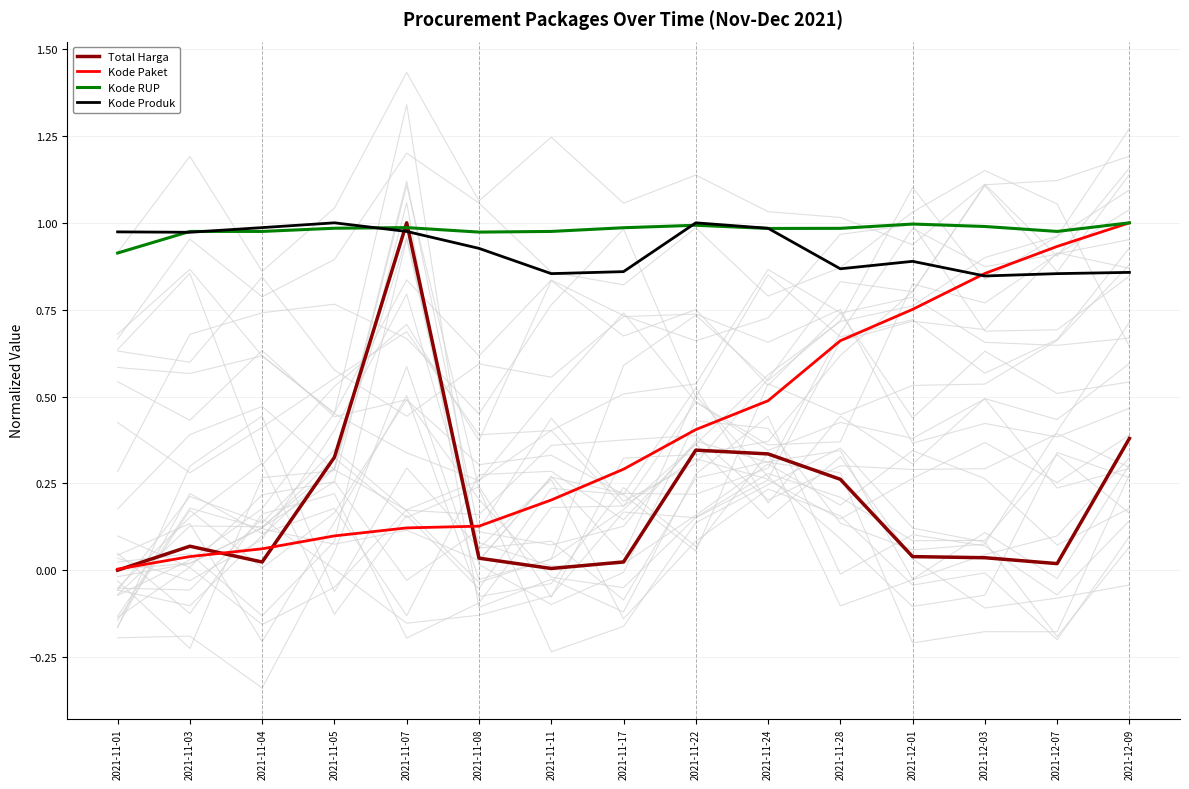

What are all the series names shown in the legend?

Total Harga, Kode Paket, Kode RUP, Kode Produk